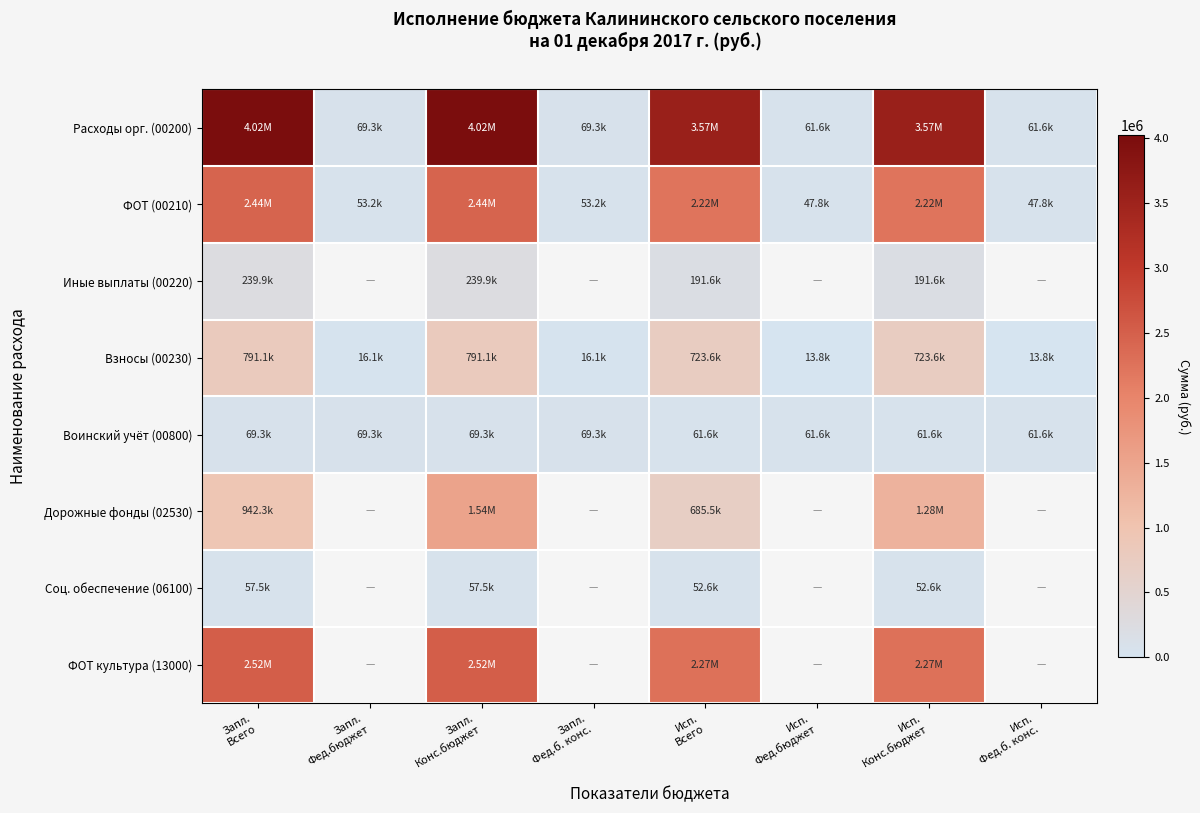

What is the sum of all Воинский учёт (00800) values?

523650.0